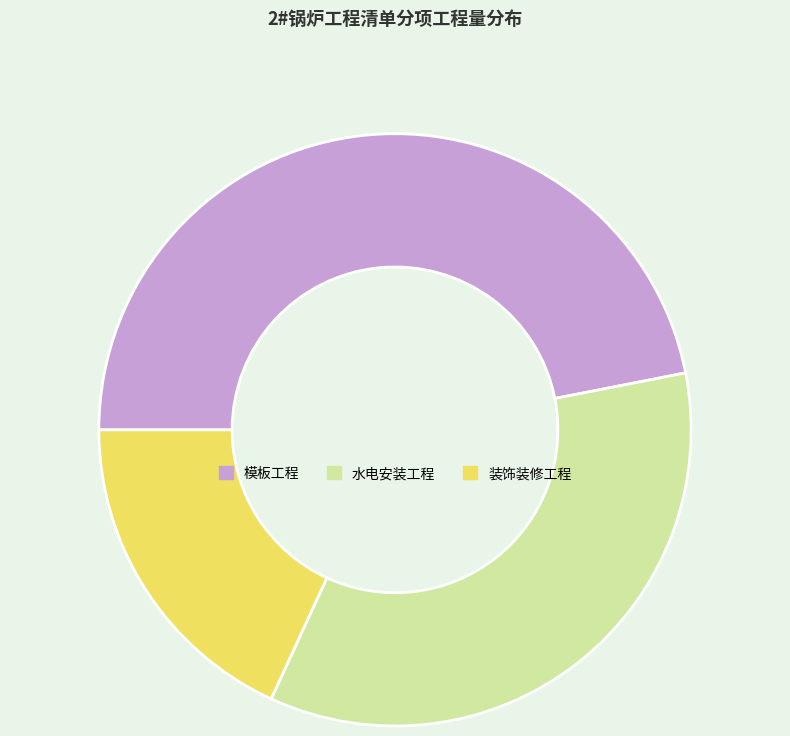

Is there any slice that represents more than half of the pie?

No